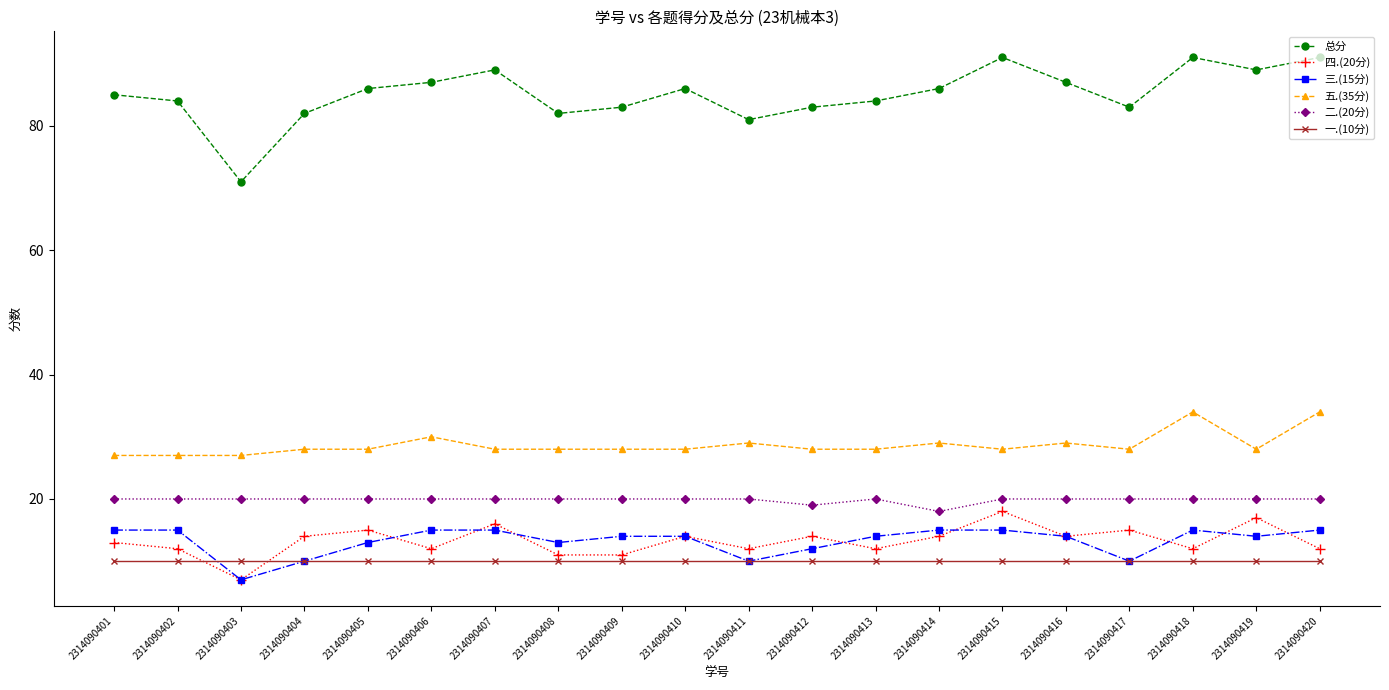

The value of 二.(20分) at 2314090416 is 20. True or false?

True